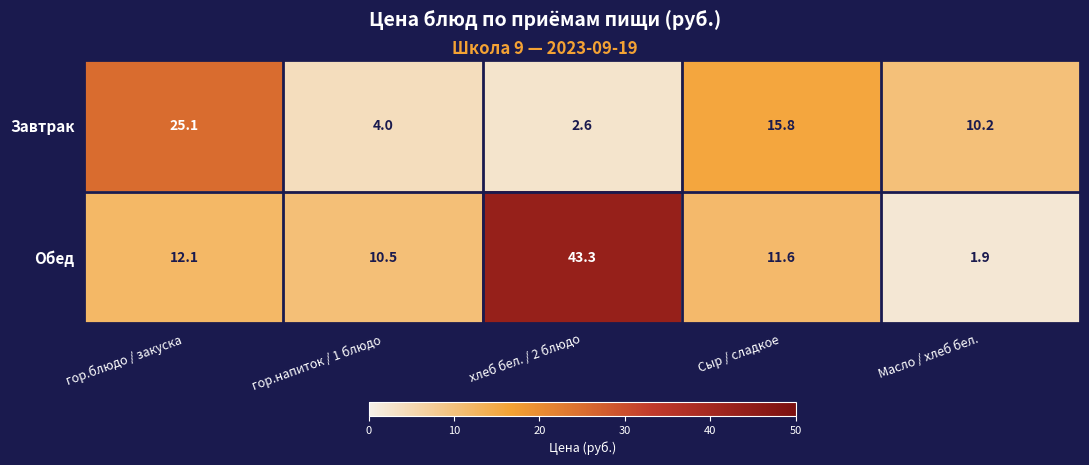

Rank the series by their maximum value, from lowest to highest.

Завтрак, Обед